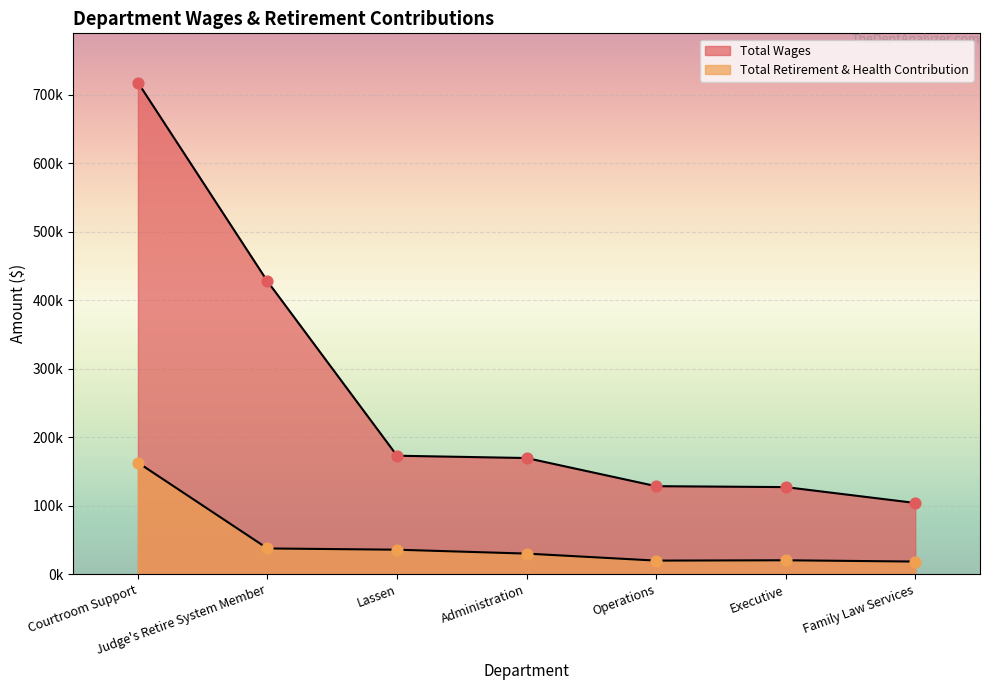

Which series has the widest spread of Y values?

Total Wages